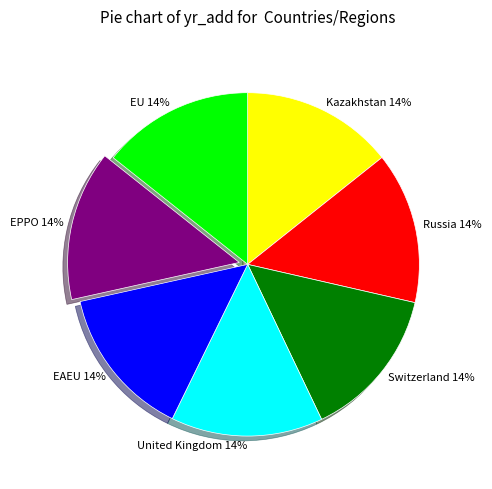

What is the ratio of the value at EAEU to the value at United Kingdom?

1.0